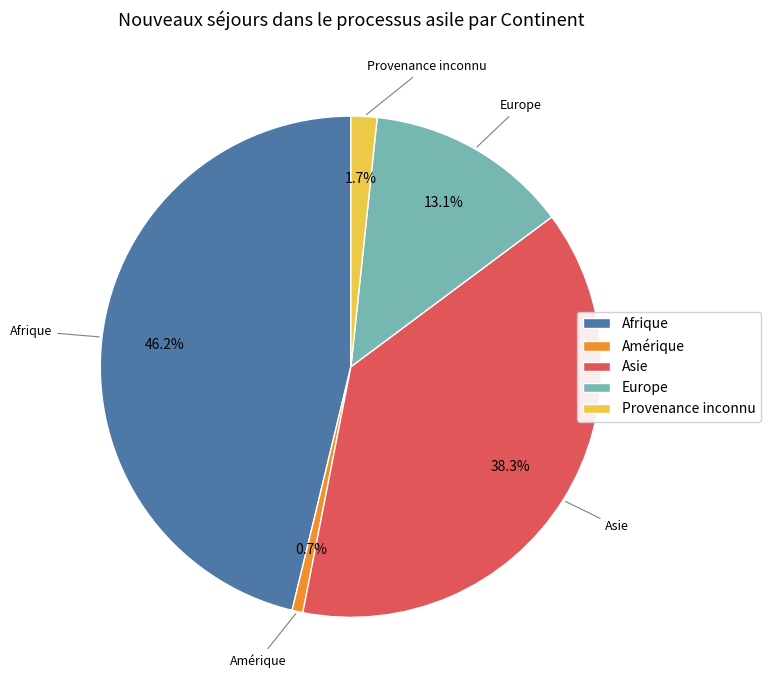

Between Europe and Asie, which is larger?

Asie